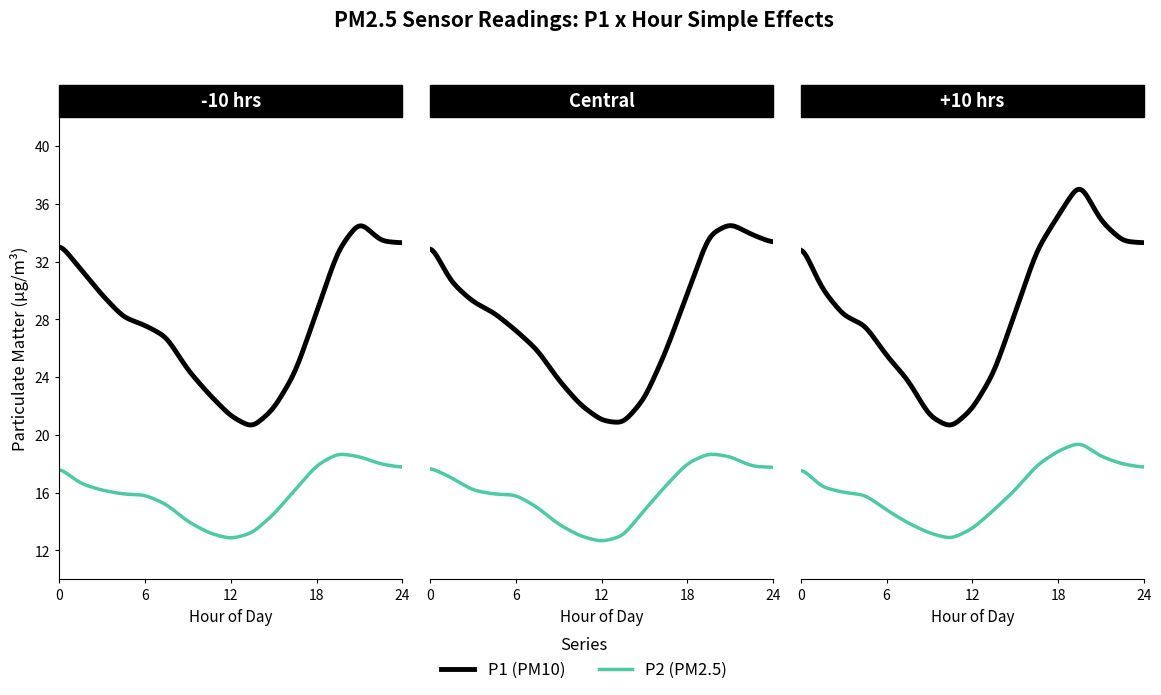

How many data points does each series have?

17